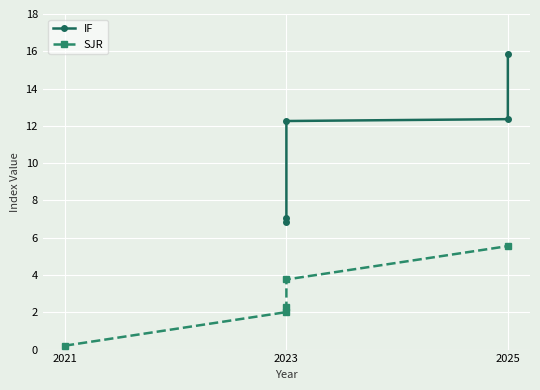

Reading left to right, transcribe all the data shown in this chart.

IF: 6.9	7.1	12.3	12.4	15.9
SJR: 0.2	2.0	2.3	3.8	5.5